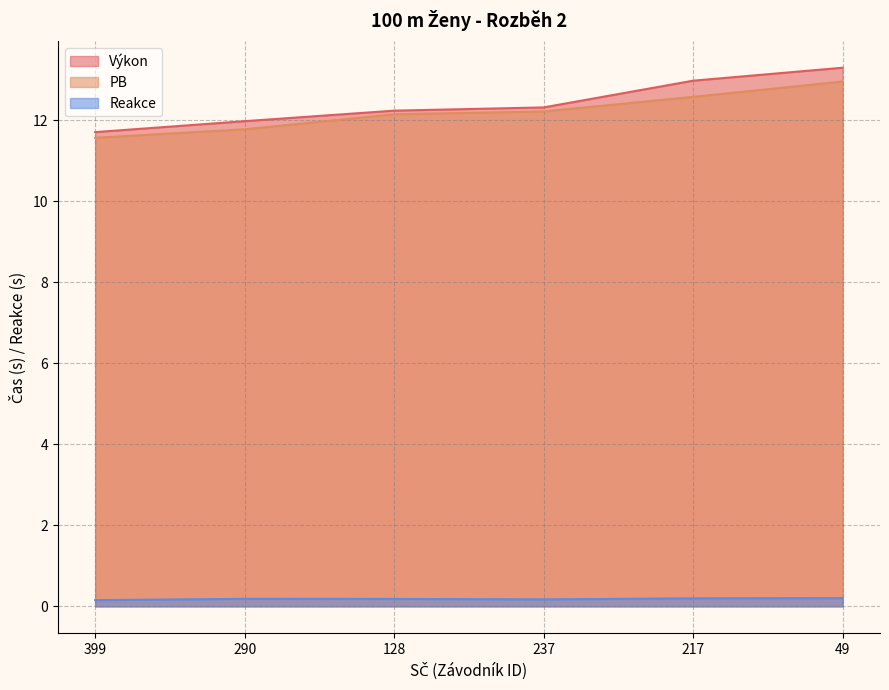

What is the spread (max minus min) of values at 217?

12.8